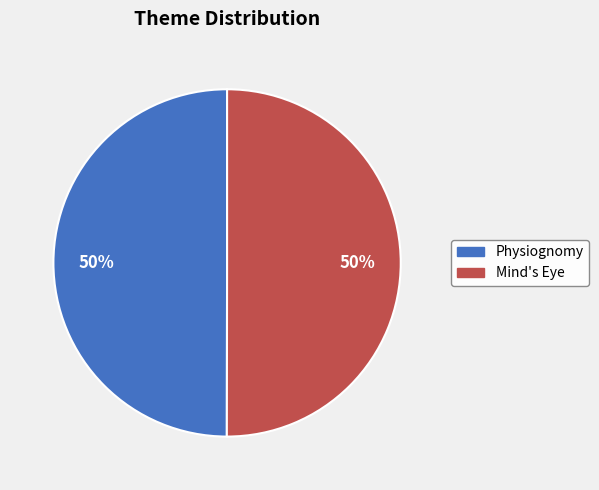

What is the ratio of the value at Physiognomy to the value at Mind's Eye?

1.0